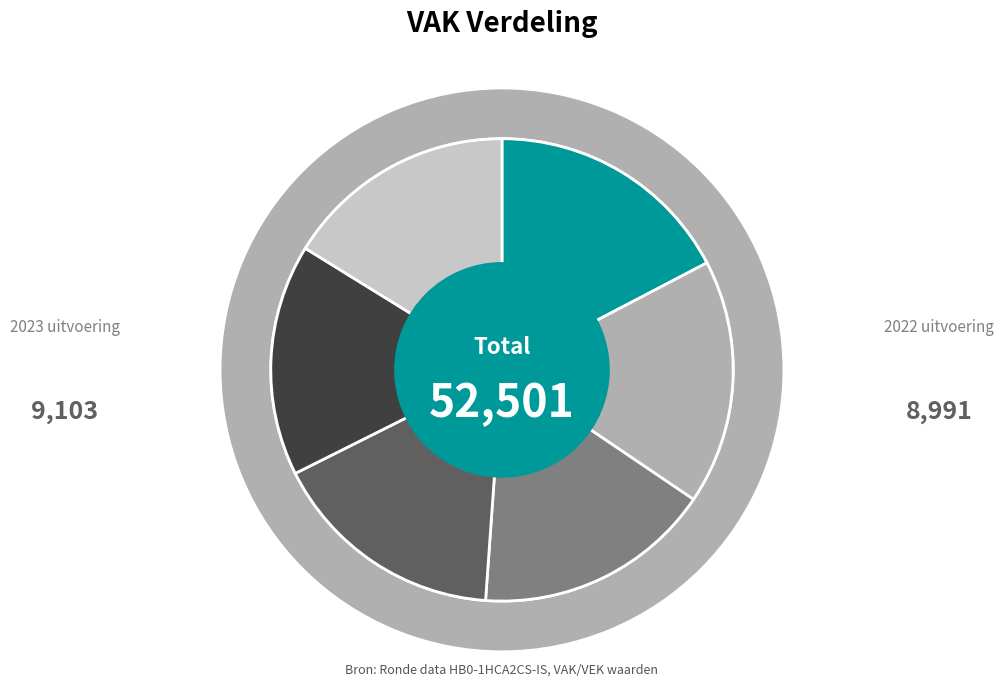

Count the number of slices in the pie.

6